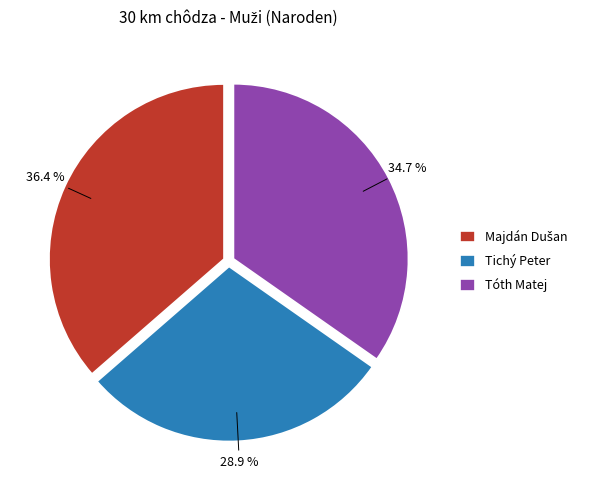

To the nearest percent, what portion does Tichý Peter represent?

29%